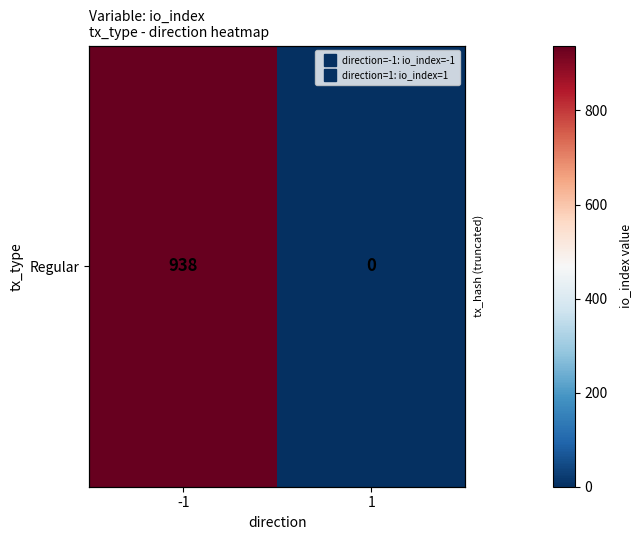

What is the sum of all values?

938